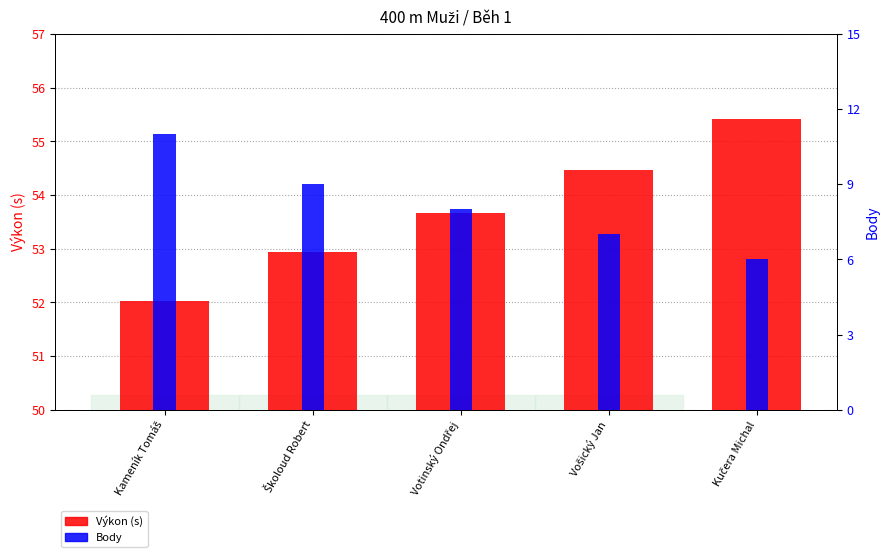

How many data points in Body are above 8?

2